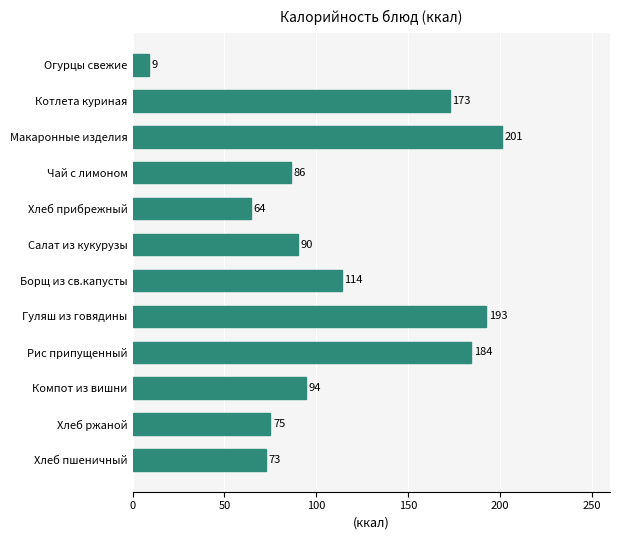

What is the difference between the values at Хлеб ржаной and Огурцы свежие?

66.0